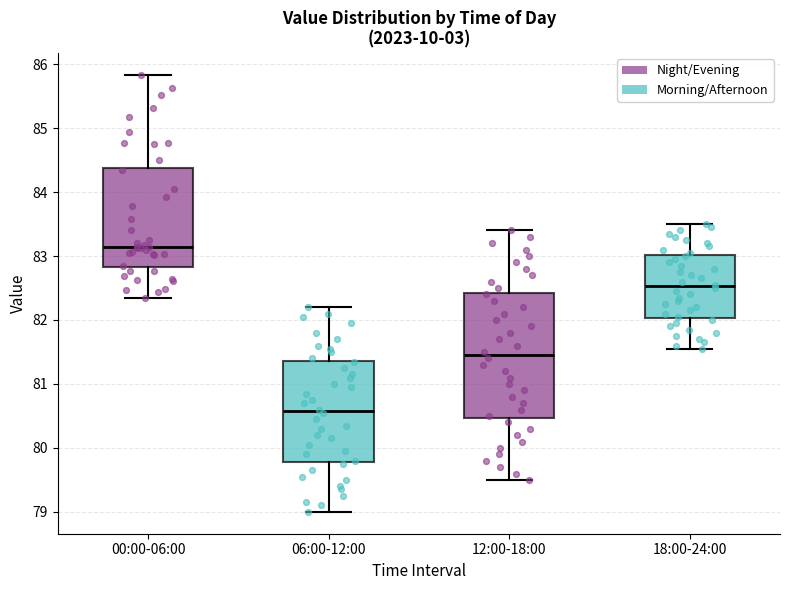

Where does the upper whisker of the box for 06:00-12:00 end on the y-axis? The values are not printed on the chart, so give them approximately, as read against the axis.

82.2